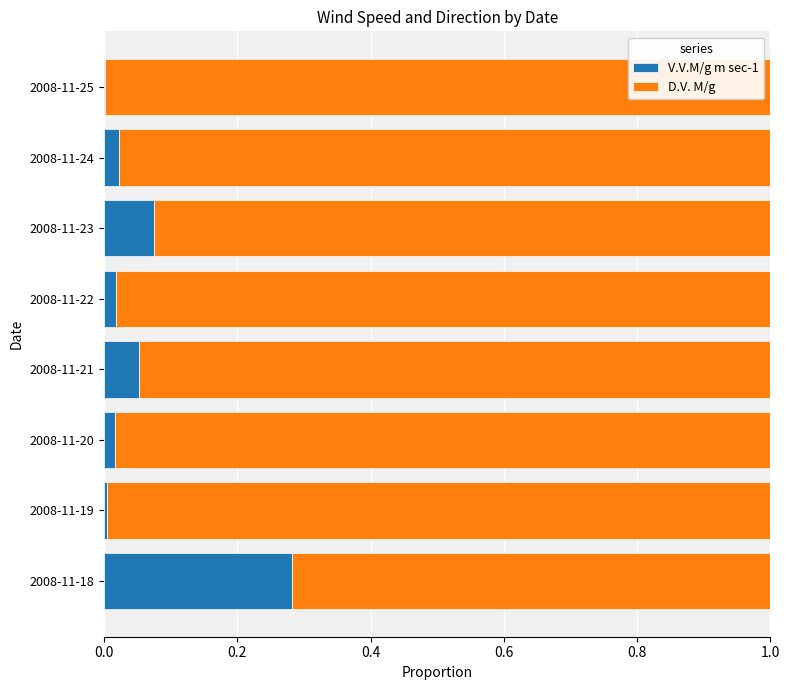

The value of V.V.M/g m sec-1 at 2008-11-18 is 0.1. True or false?

False